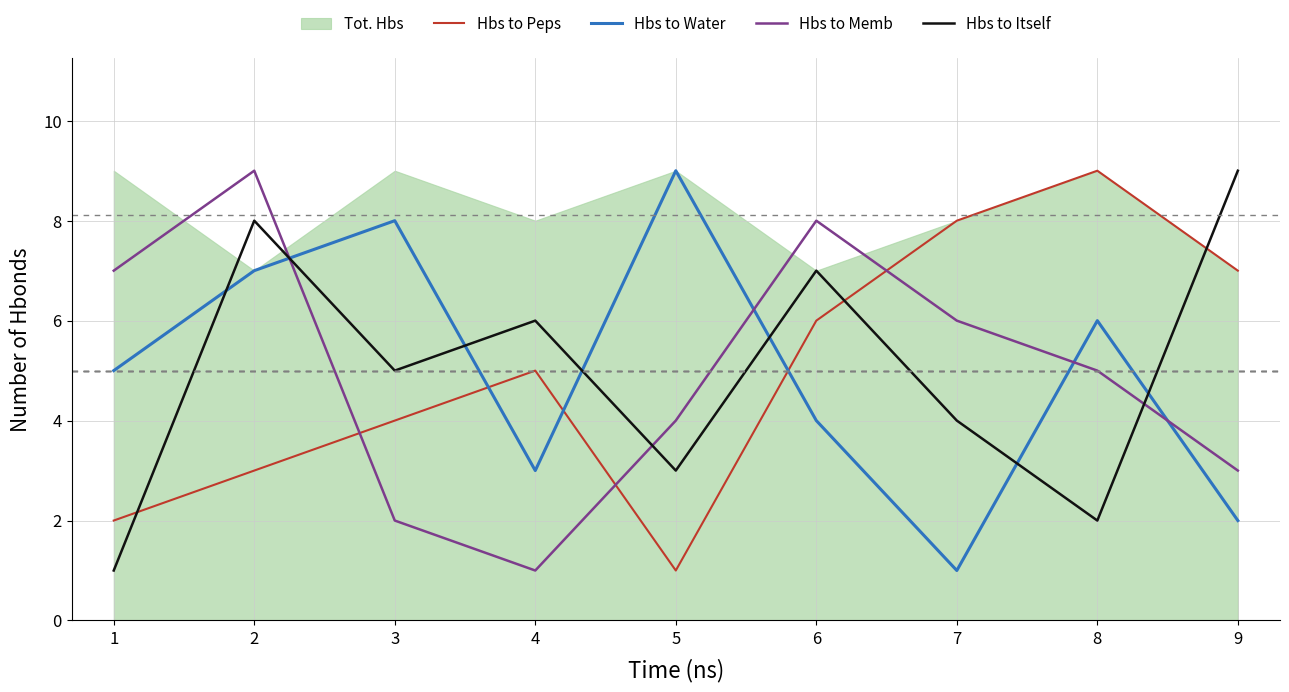

How many data points in Hbs to Peps are above 5?

4